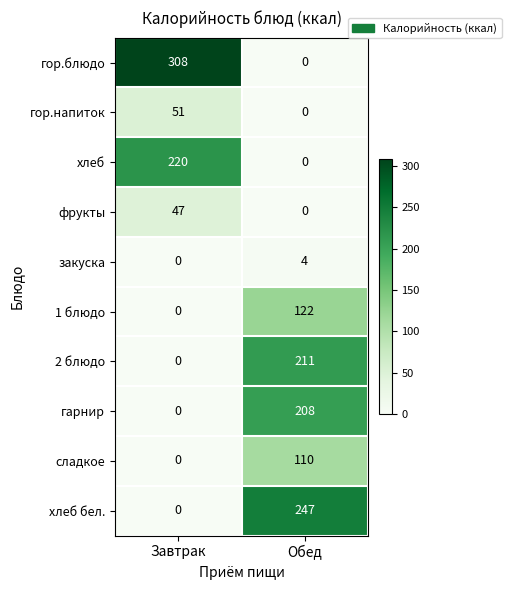

List the series in order of their peak value, highest first.

гор.блюдо, хлеб бел., хлеб, 2 блюдо, гарнир, 1 блюдо, сладкое, гор.напиток, фрукты, закуска